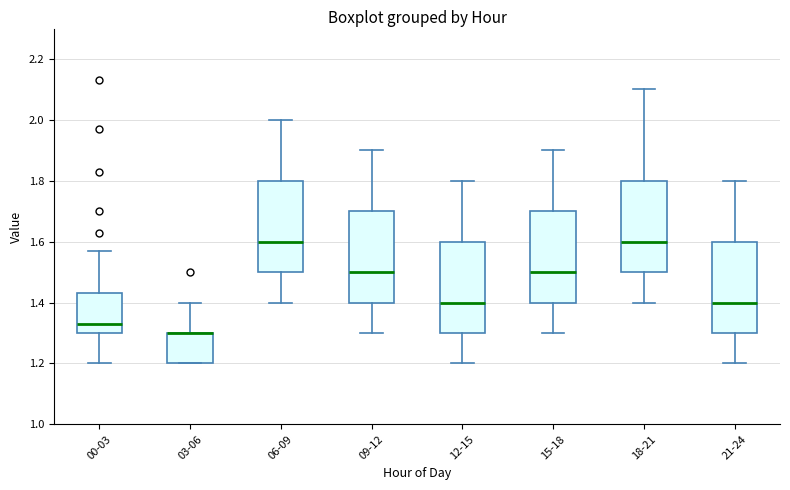

Where is the upper edge of the box for 00-03 on the y-axis? The values are not printed on the chart, so give them approximately, as read against the axis.

1.44